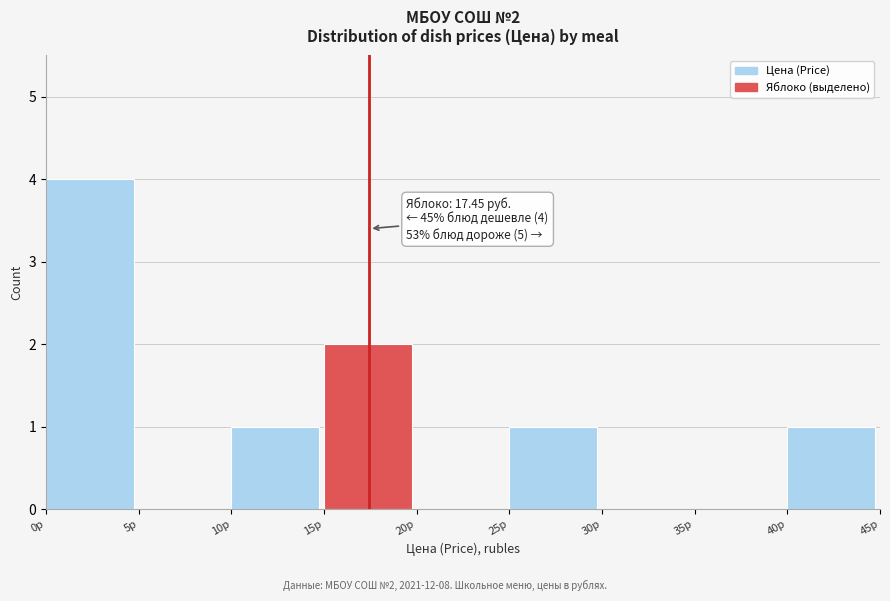

Over which range of the x-axis is the bar tallest?

0 to 5